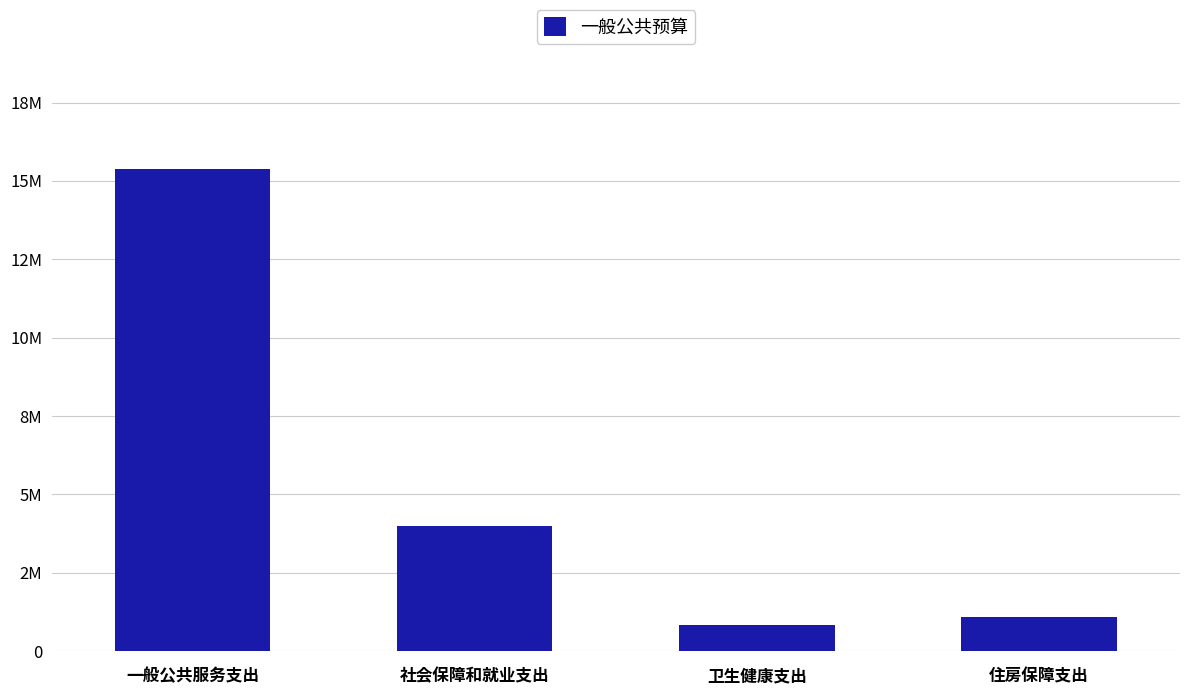

List the labels in order of value, smallest first.

卫生健康支出, 住房保障支出, 社会保障和就业支出, 一般公共服务支出